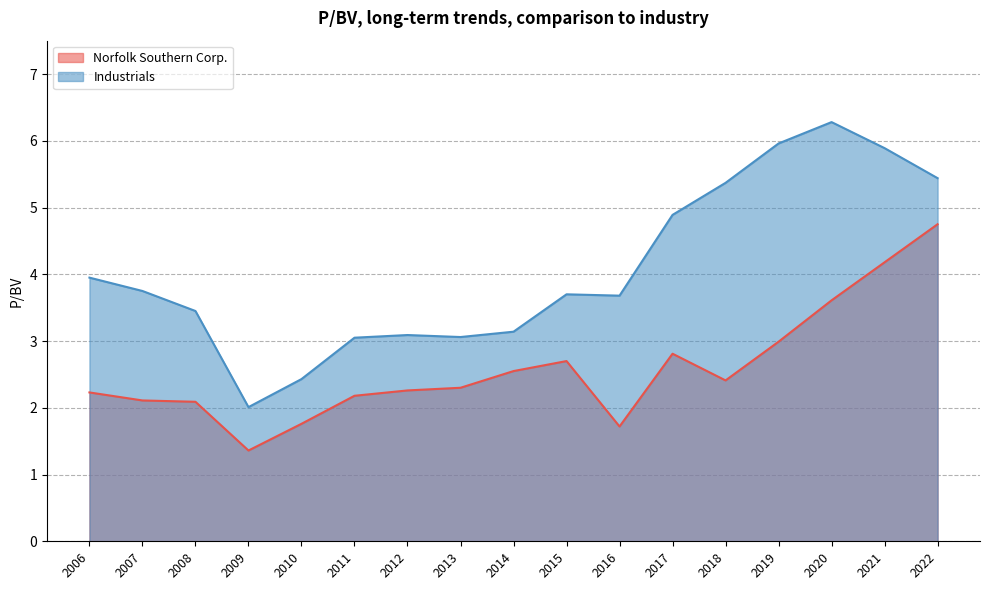

Which category has the highest value in the Industrials series?

2020